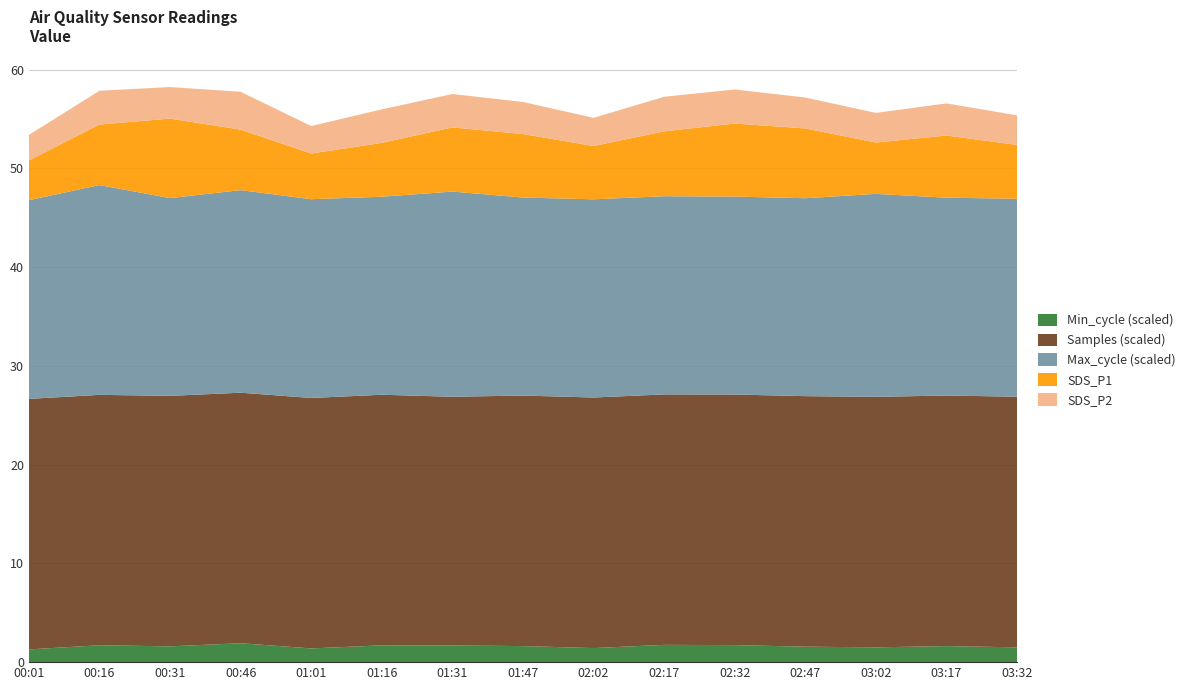

What is the total value across all series at 01:16?

56.0